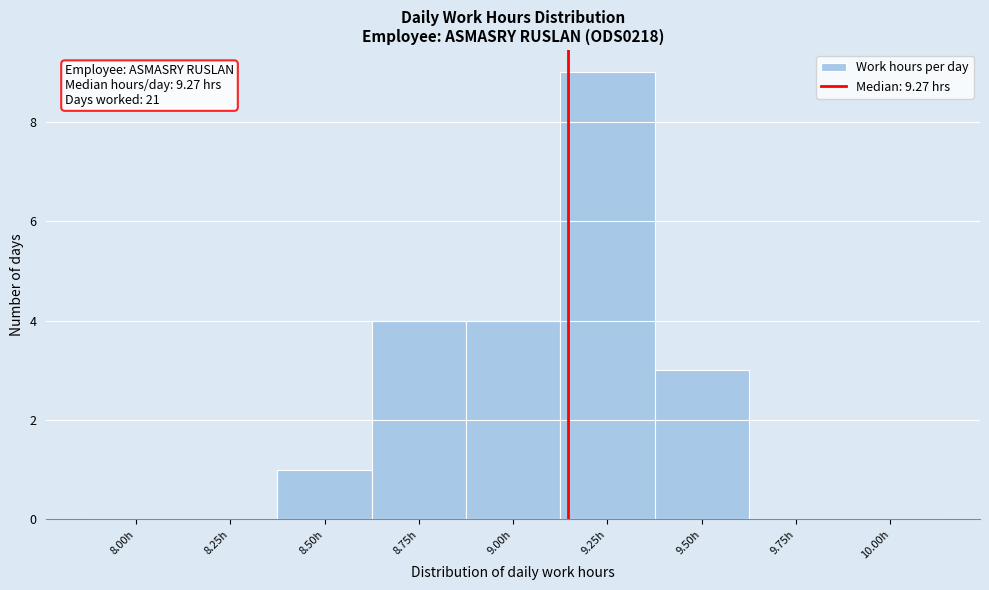

Reading right to left, list all the values displayed in this chart.

10.00h=0	9.75h=0	9.50h=3	9.25h=9	9.00h=4	8.75h=4	8.50h=1	8.25h=0	8.00h=0